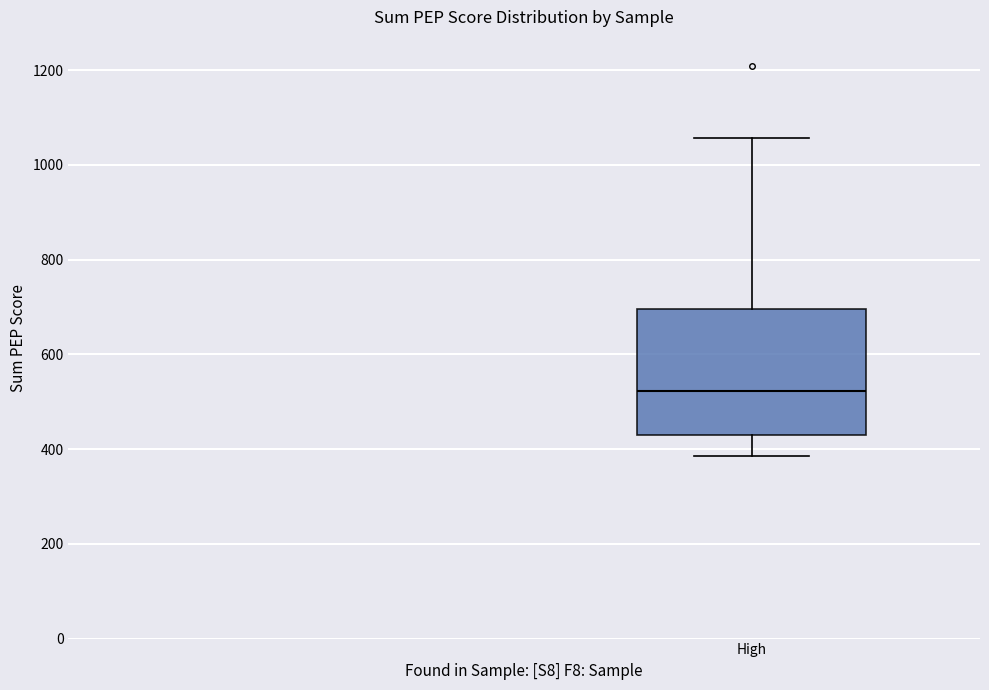

Read this box plot against the y-axis: the position of the median line, the range covered by the box, and the ends of both whiskers. The values are not printed on the chart, so give them approximately, as read against the axis.

median 520, box 420 to 700, whiskers 380 to 1060